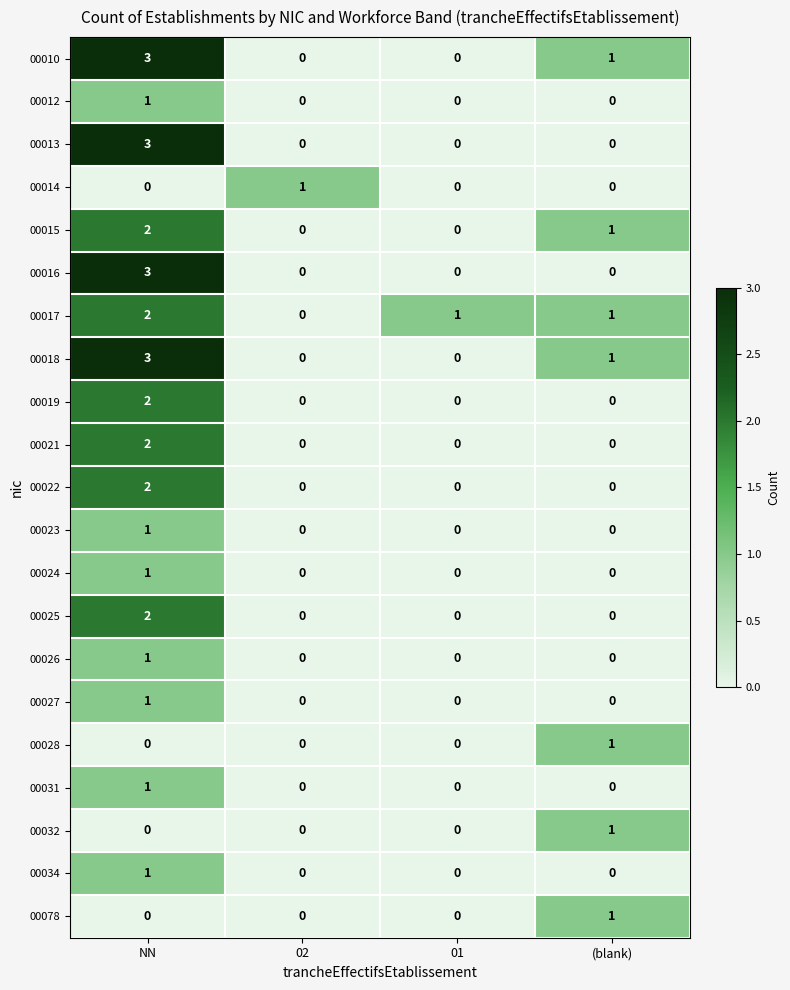

The 00015 series shows 0 at (blank). True or false?

False